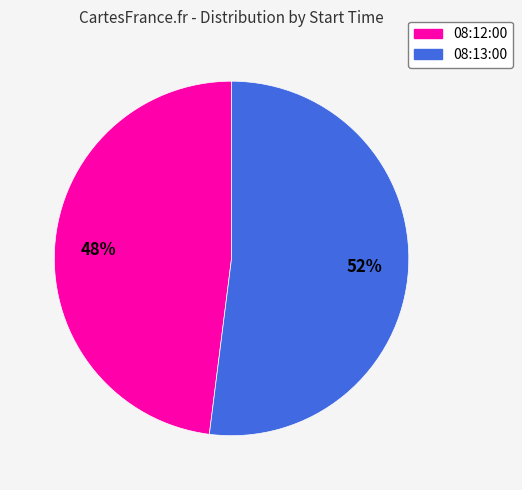

What is the largest slice in the pie chart?

08:13:00